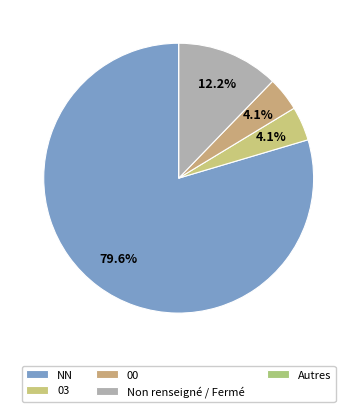

To the nearest percent, what is the average slice percentage?

20%